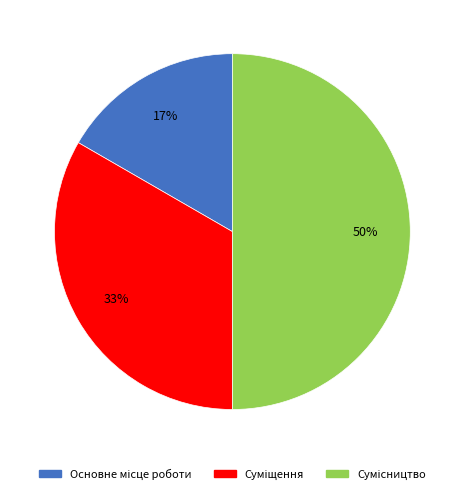

To the nearest percent, what is the difference between the largest and smallest slice percentages?

33%